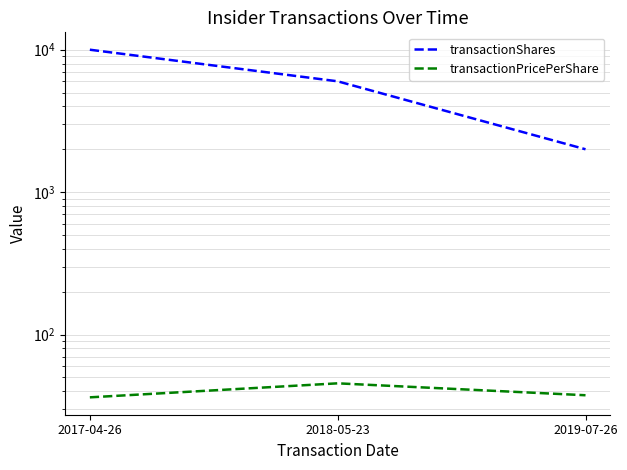

How many lines are shown in the chart?

2